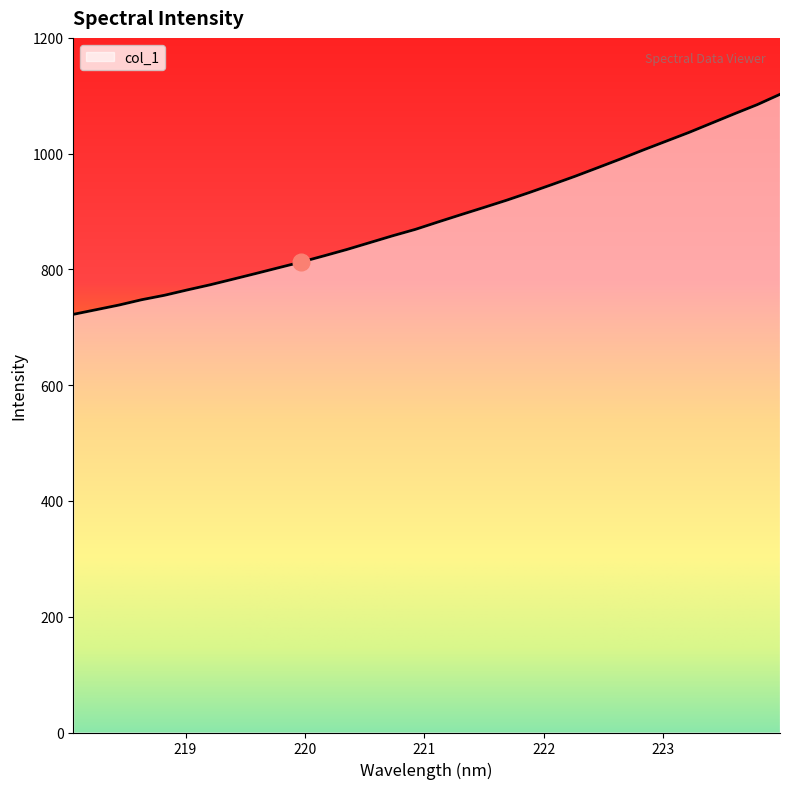

How many values are below 882?

16